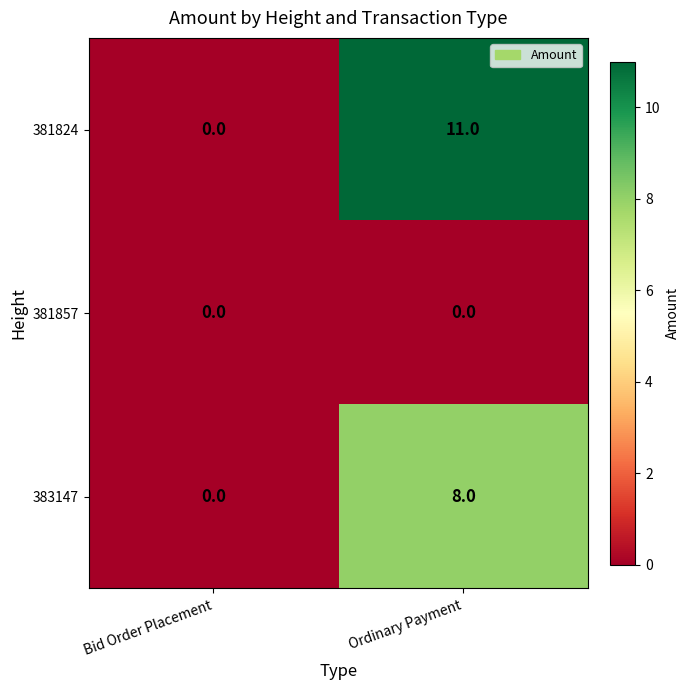

Reading right to left, extract all data points from this chart.

381824: Ordinary Payment=11	Bid Order Placement=0
381857: Ordinary Payment=0	Bid Order Placement=0
383147: Ordinary Payment=8	Bid Order Placement=0